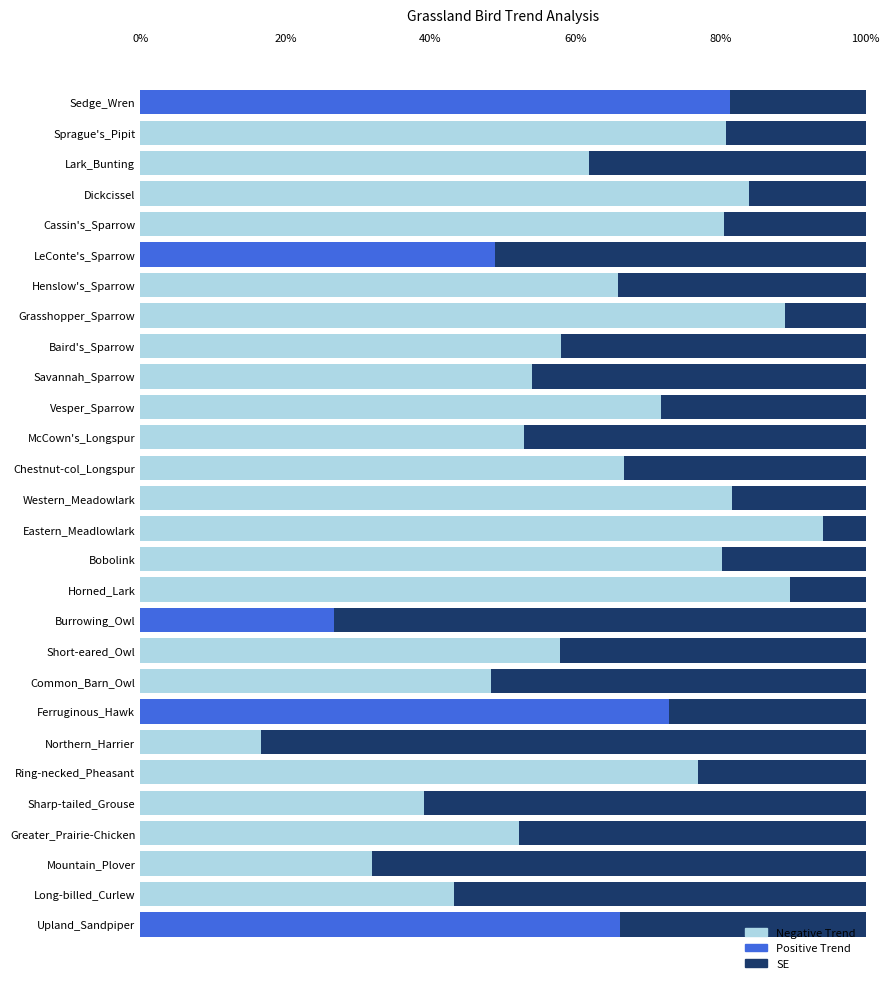

Count the number of categories in the chart.

28